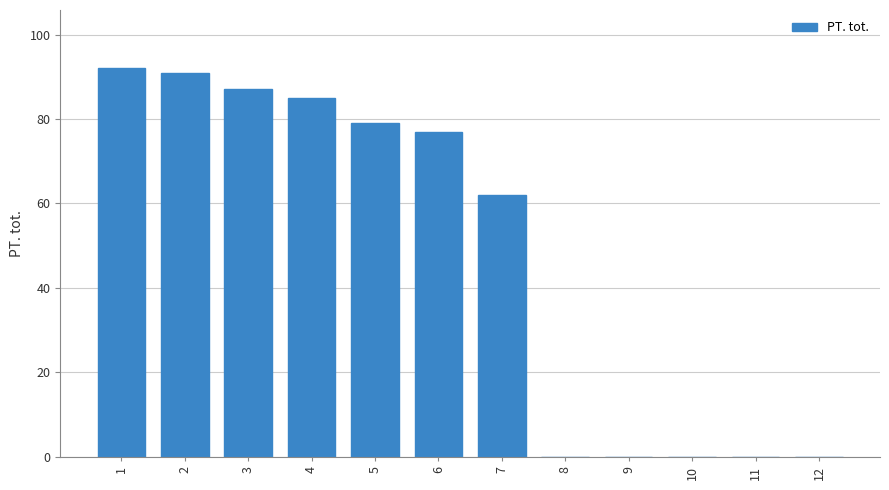

Reading left to right, extract all data points from this chart.

1=92	2=91	3=87	4=85	5=79	6=77	7=62	8=0	9=0	10=0	11=0	12=0